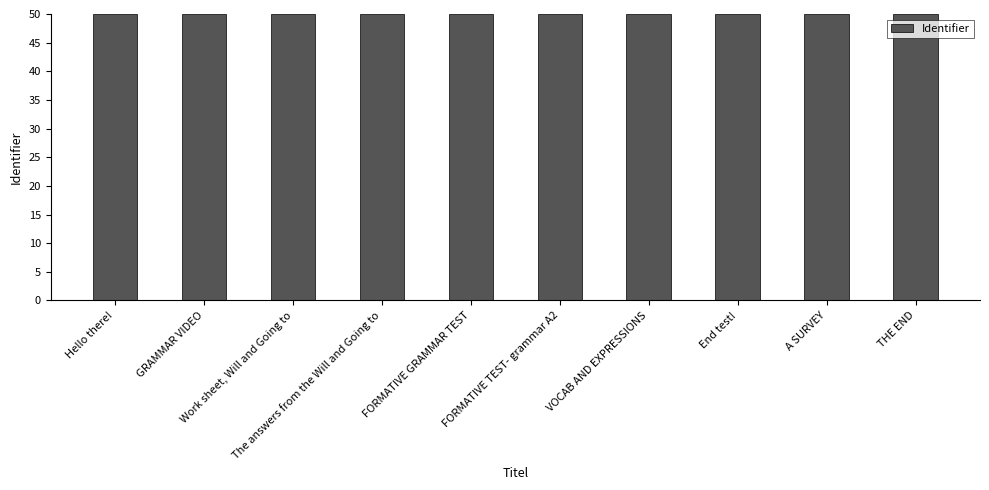

What is the smallest value displayed?

50.0